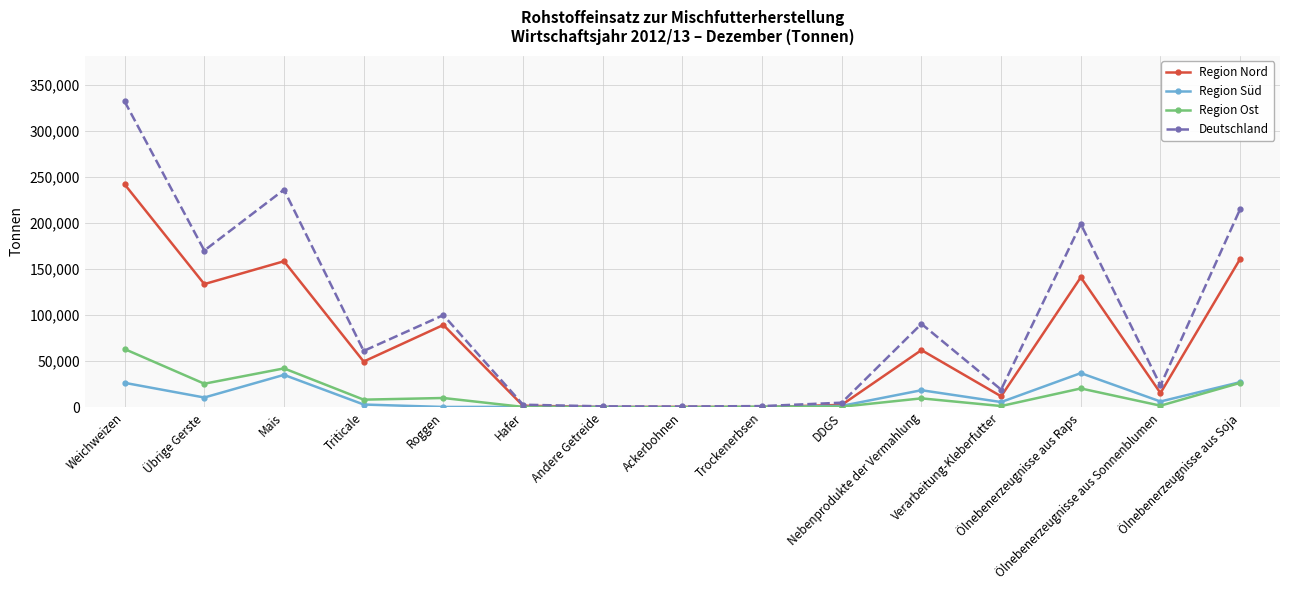

Is the value of Region Süd at Ölnebenerzeugnisse aus Sonnenblumen greater than the value of Deutschland at Trockenerbsen?

Yes